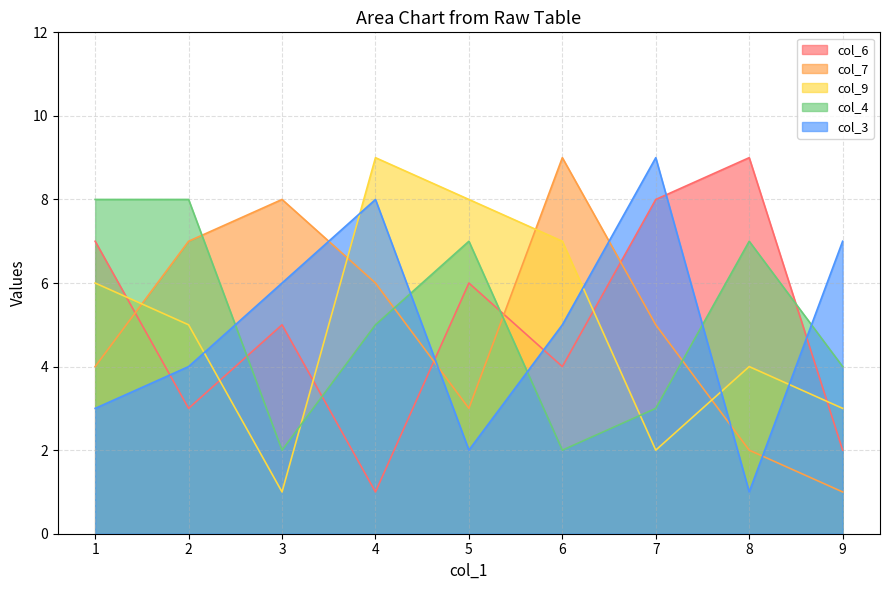

Is the value of col_3 at 3 greater than the value of col_6 at 1?

No